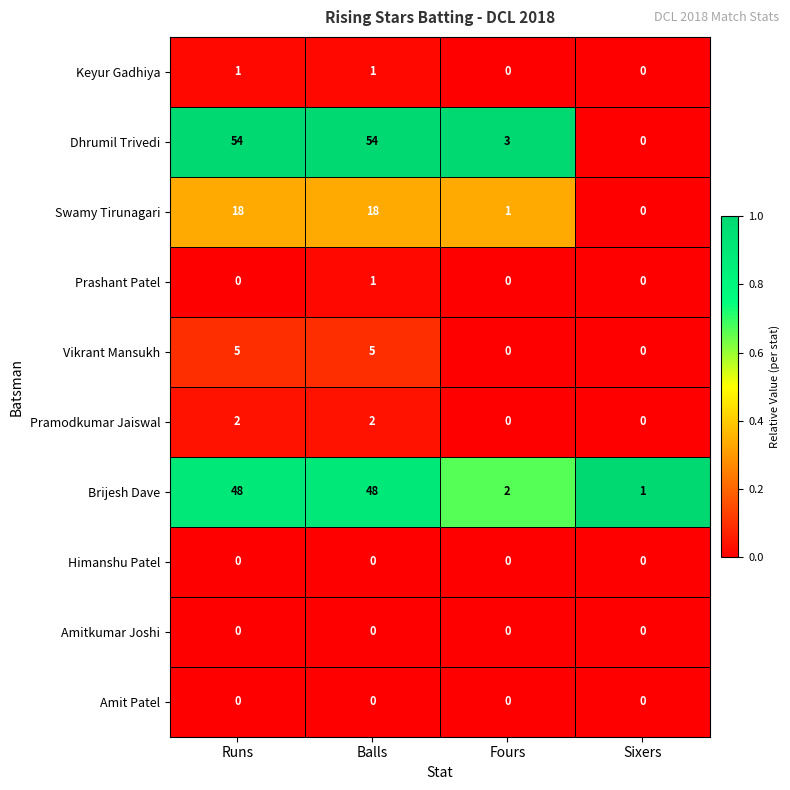

Is the value of Brijesh Dave at Runs greater than the value of Pramodkumar Jaiswal at Runs?

Yes